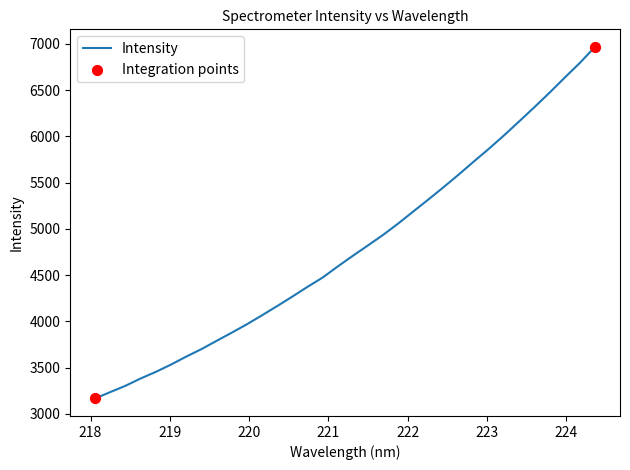

What is the difference between the maximum and minimum values?

3799.5